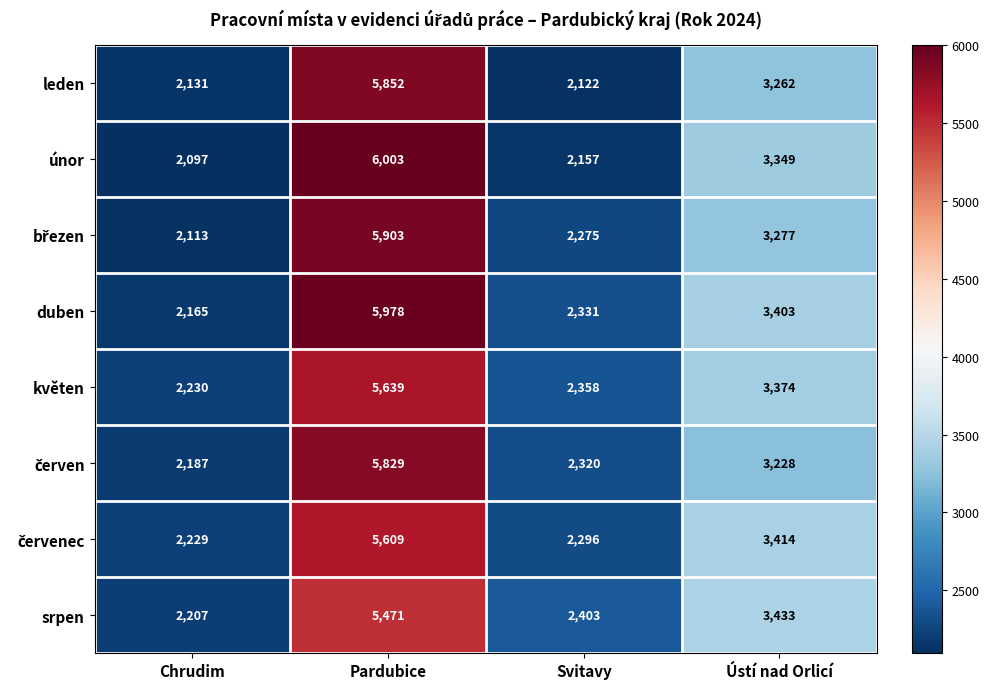

How many data points does each series have?

4